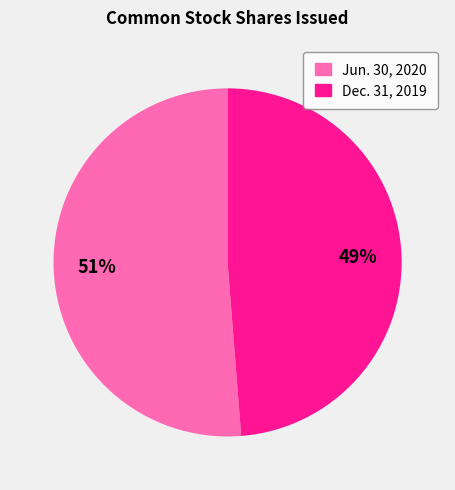

To the nearest percent, what is the average slice percentage?

50%